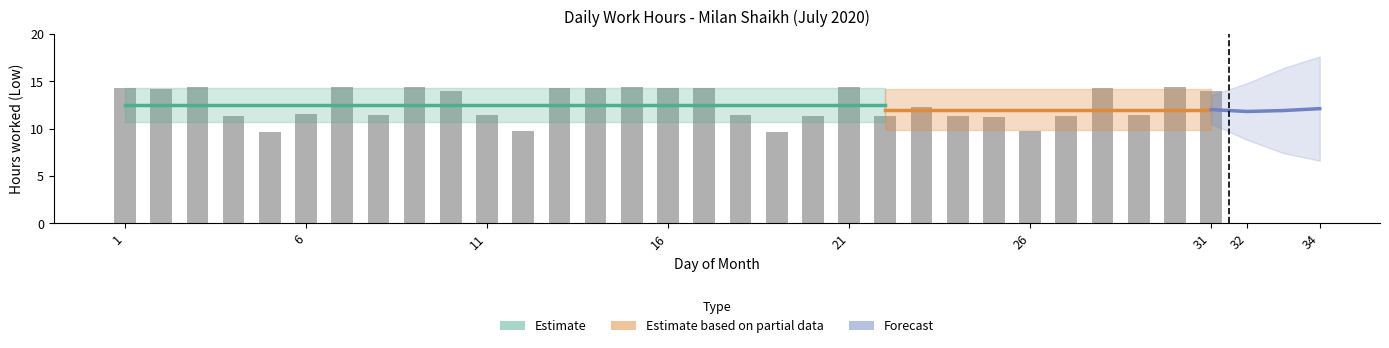

What is the value of the 21st bar from the left?

14.4